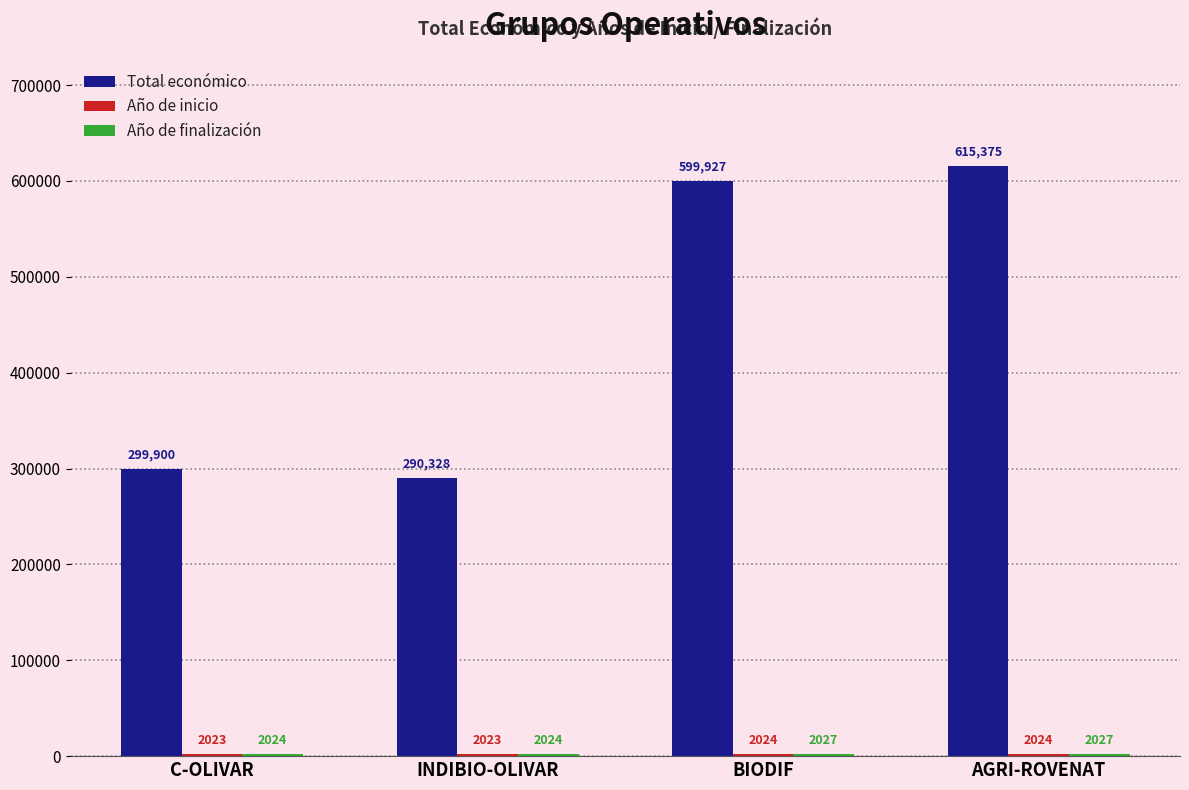

What is the spread (max minus min) of values at C-OLIVAR?

297877